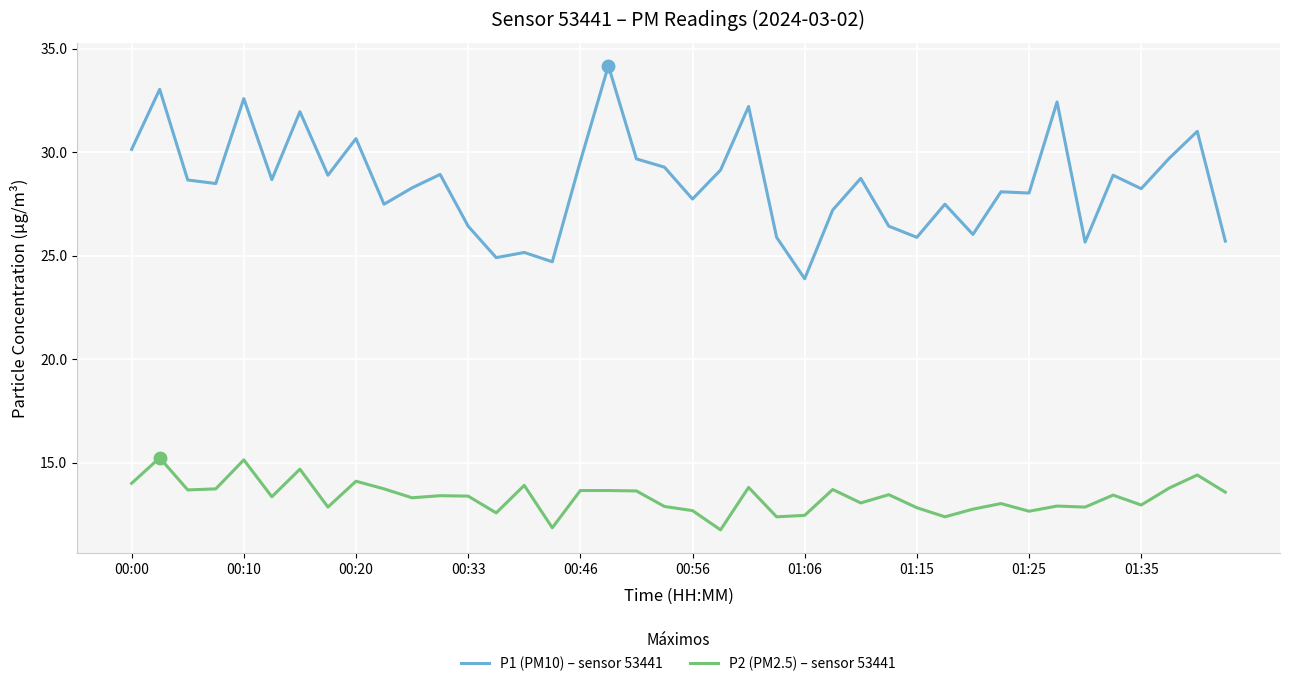

What is the difference between the maximum and minimum values in the P1 (PM10) – sensor 53441 series?

10.3